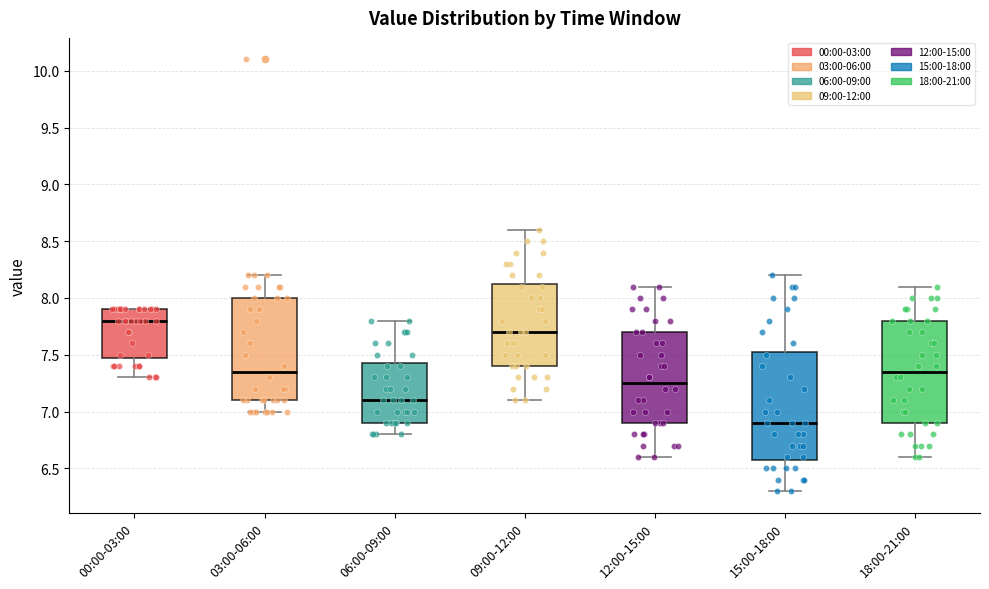

Where does the lower whisker of the box for 18:00-21:00 end on the y-axis? The values are not printed on the chart, so give them approximately, as read against the axis.

6.60